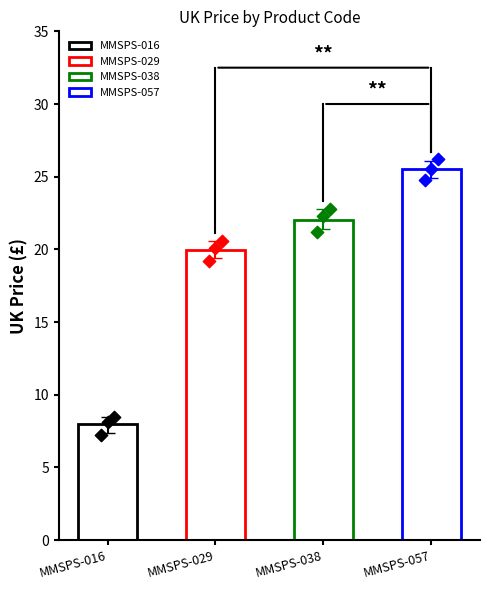

Which has a higher value, MMSPS-057 or MMSPS-038?

MMSPS-057